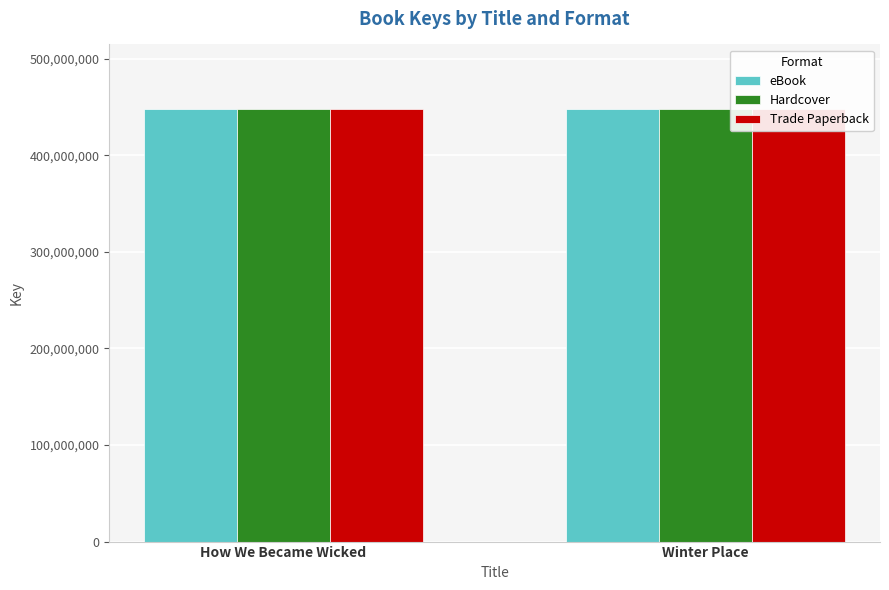

Between Winter Place and How We Became Wicked, which is larger?

How We Became Wicked